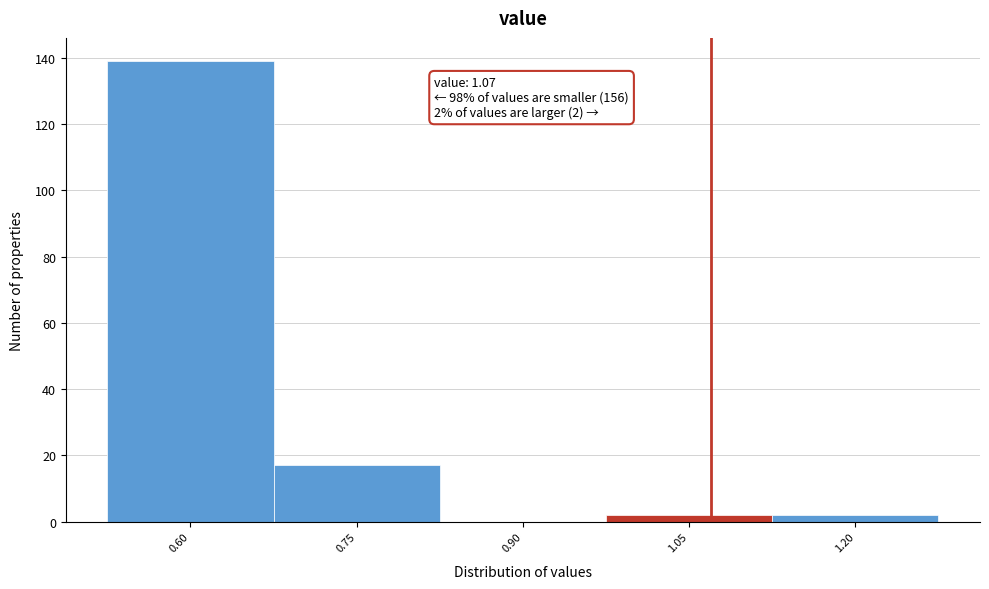

Over which range of the x-axis is the bar tallest?

0.525 to 0.675